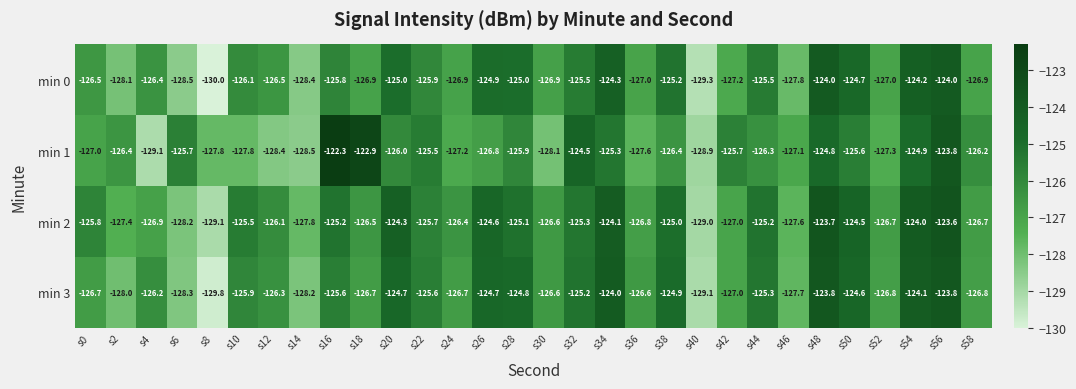

Where is min 3 nearest to the value -126?

s10